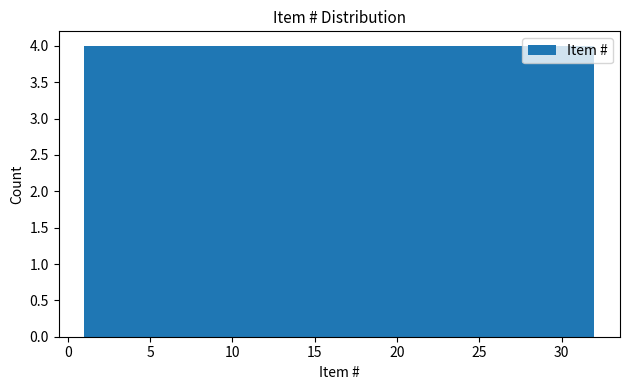

What is the height of the bar covering 24.5 to 28.0 on the x-axis? Neither the bar edges nor the heights are printed on the chart, so give them approximately, as read against the axes.

4